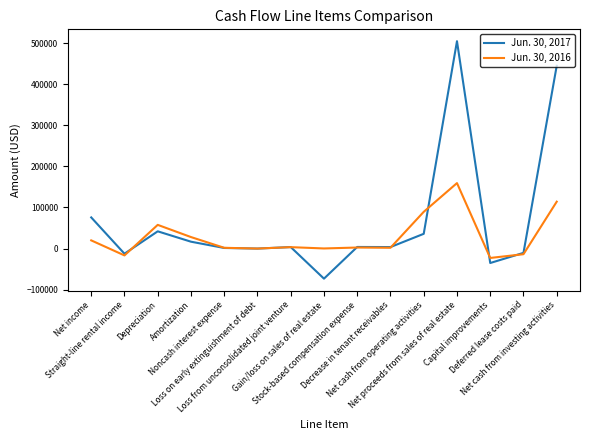

Between Deferred lease costs paid and Net cash from investing activities, which series saw the biggest shift?

Jun. 30, 2017